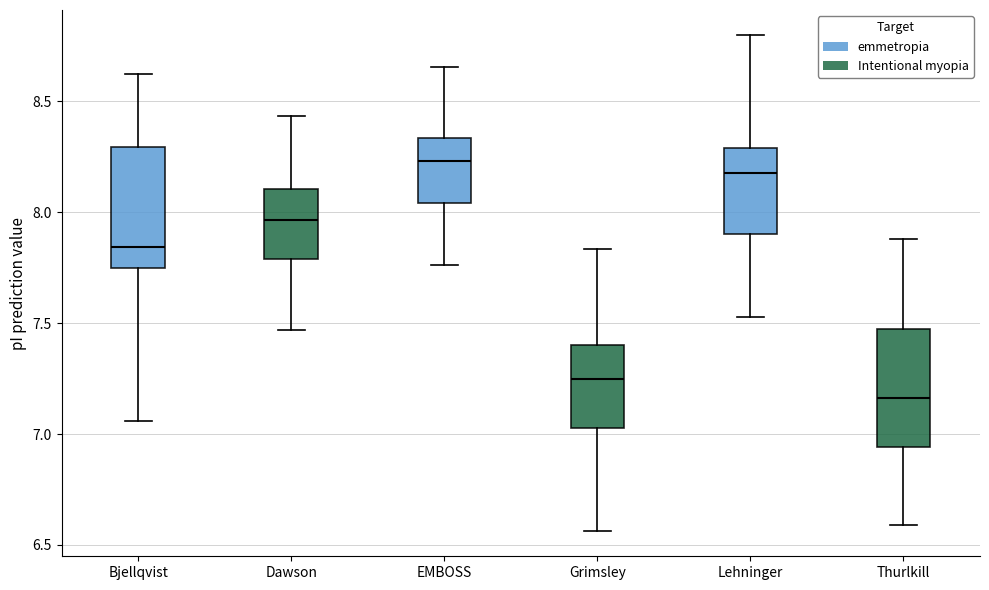

Reading left to right, transcribe this box plot: for each box, give where its median line is, the range the box spans, and where its two whiskers end, as read against the y-axis. The values are not printed on the chart, so give them approximately, as read against the axis.

Bjellqvist: median 7.85, box 7.75 to 8.30, whiskers 7.05 to 8.60
Dawson: median 7.95, box 7.80 to 8.10, whiskers 7.45 to 8.45
EMBOSS: median 8.25, box 8.05 to 8.35, whiskers 7.75 to 8.65
Grimsley: median 7.25, box 7.05 to 7.40, whiskers 6.55 to 7.85
Lehninger: median 8.20, box 7.90 to 8.30, whiskers 7.55 to 8.80
Thurlkill: median 7.15, box 6.95 to 7.45, whiskers 6.60 to 7.90